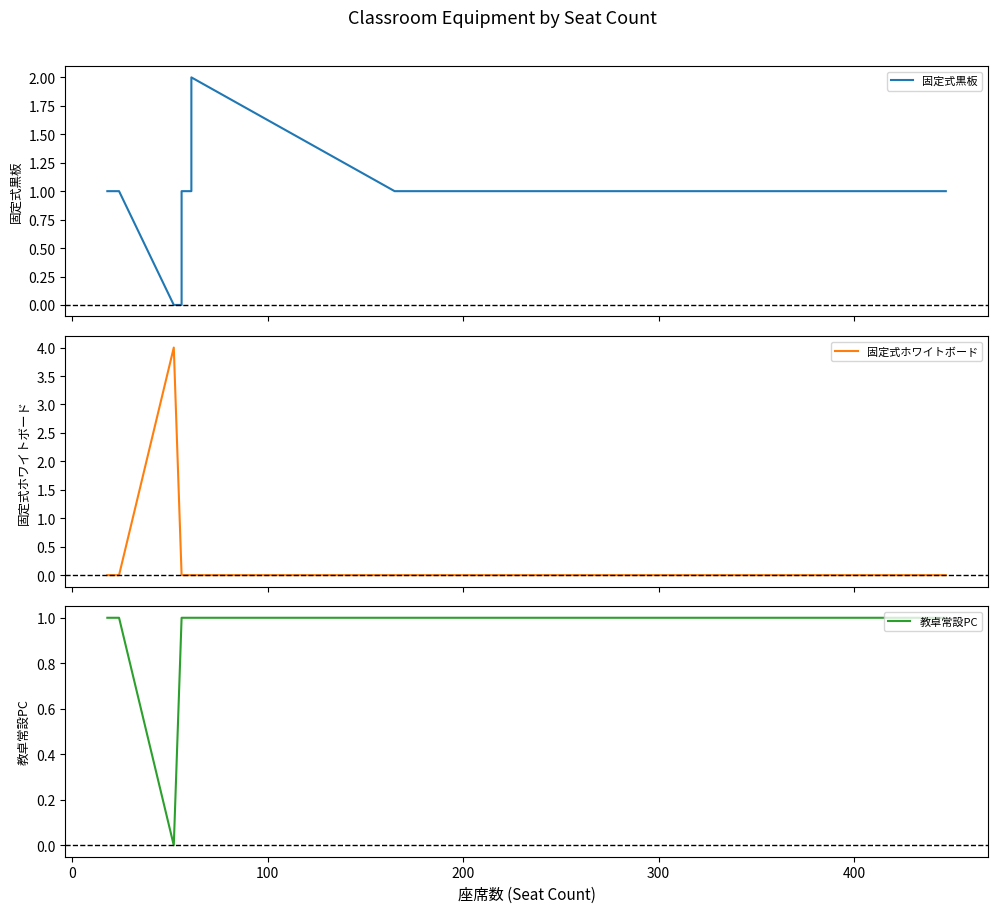

True or false: 固定式黒板 has more than 2 points higher than both neighbors.

False